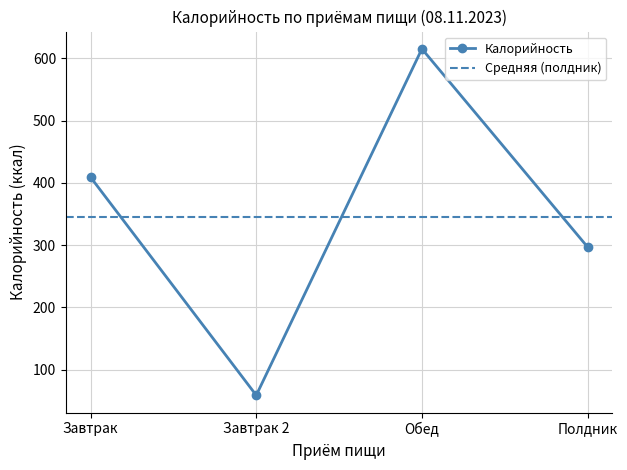

At which category does the data reach its first local valley?

Завтрак 2